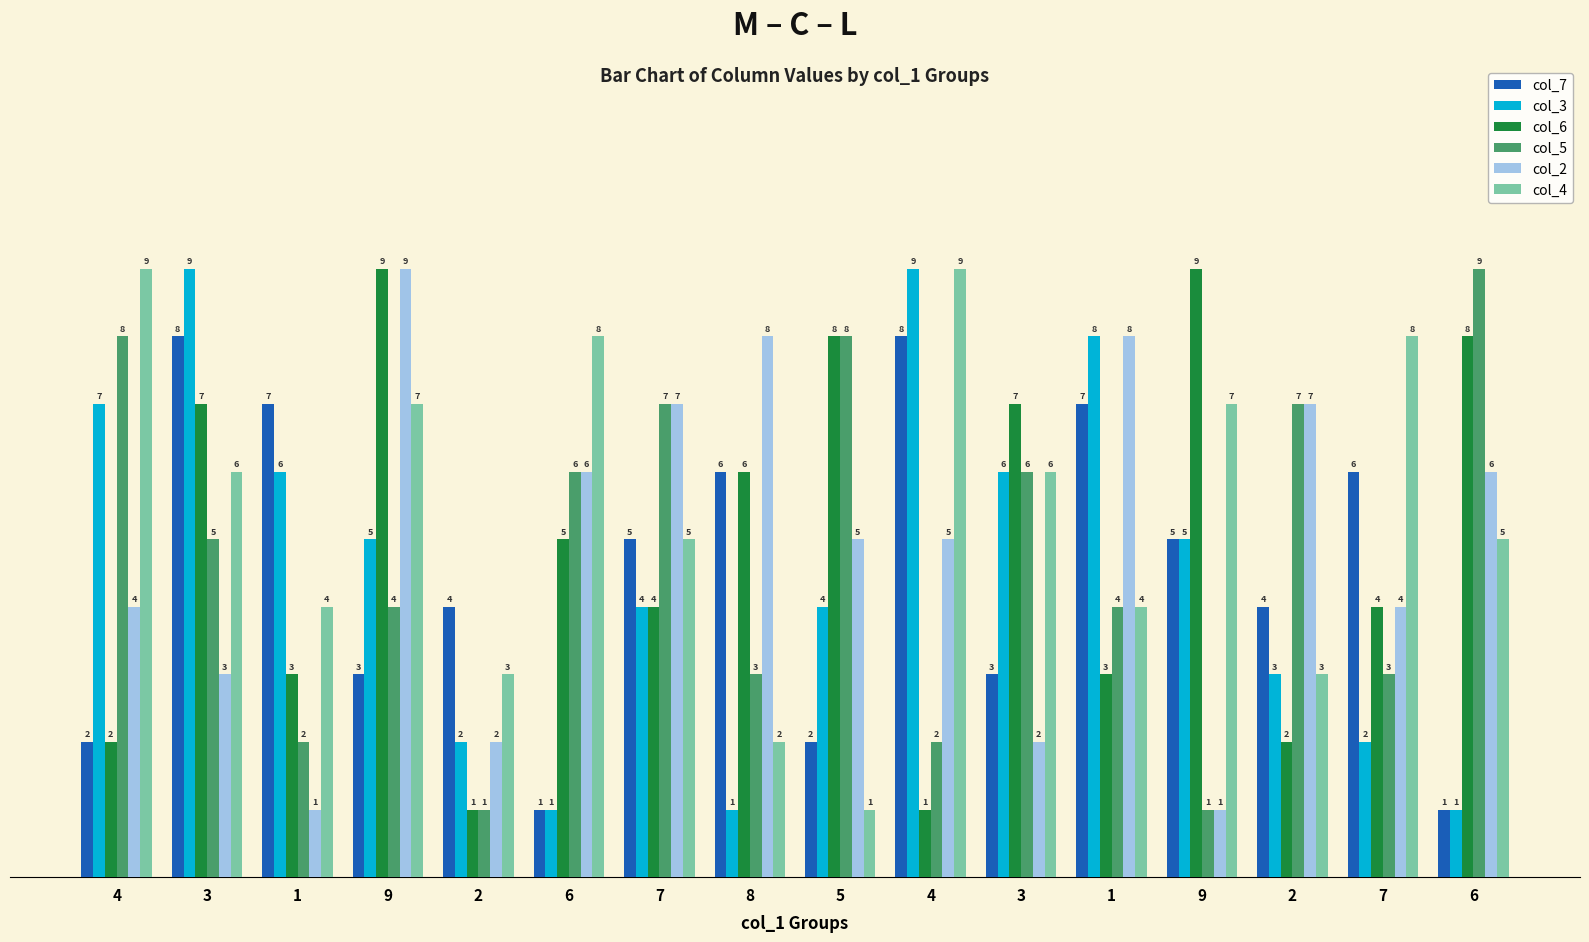

Is the value of col_2 at 5 greater than the value of col_5 at 1?

Yes